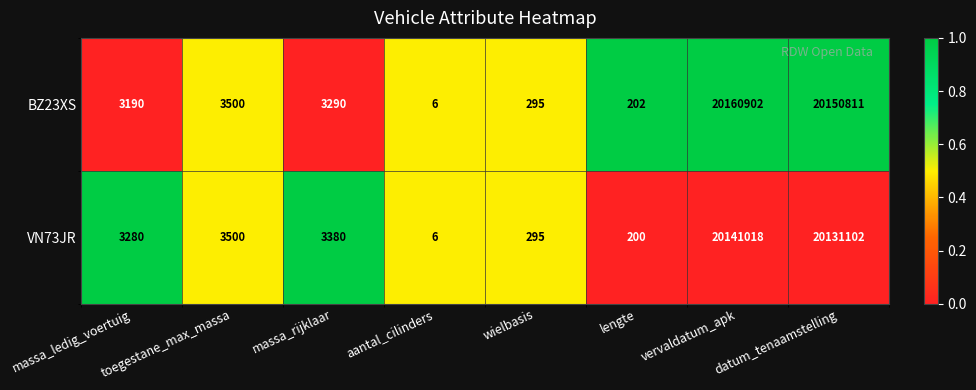

Which series changed the most between toegestane_max_massa and lengte?

VN73JR